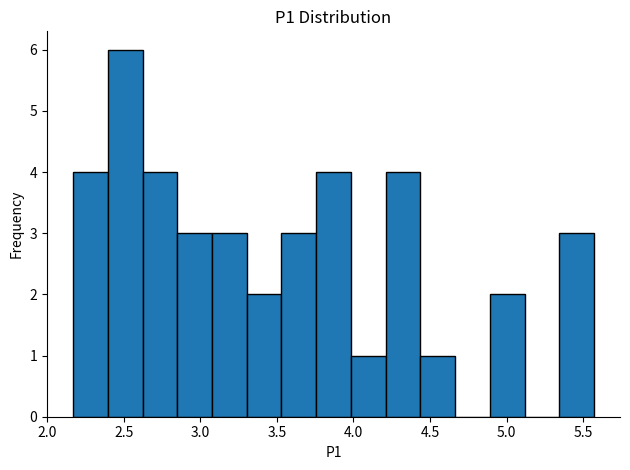

How tall is the bar that spans 3.10 to 3.30 on the x-axis? Neither the bar edges nor the heights are printed on the chart, so give them approximately, as read against the axes.

3